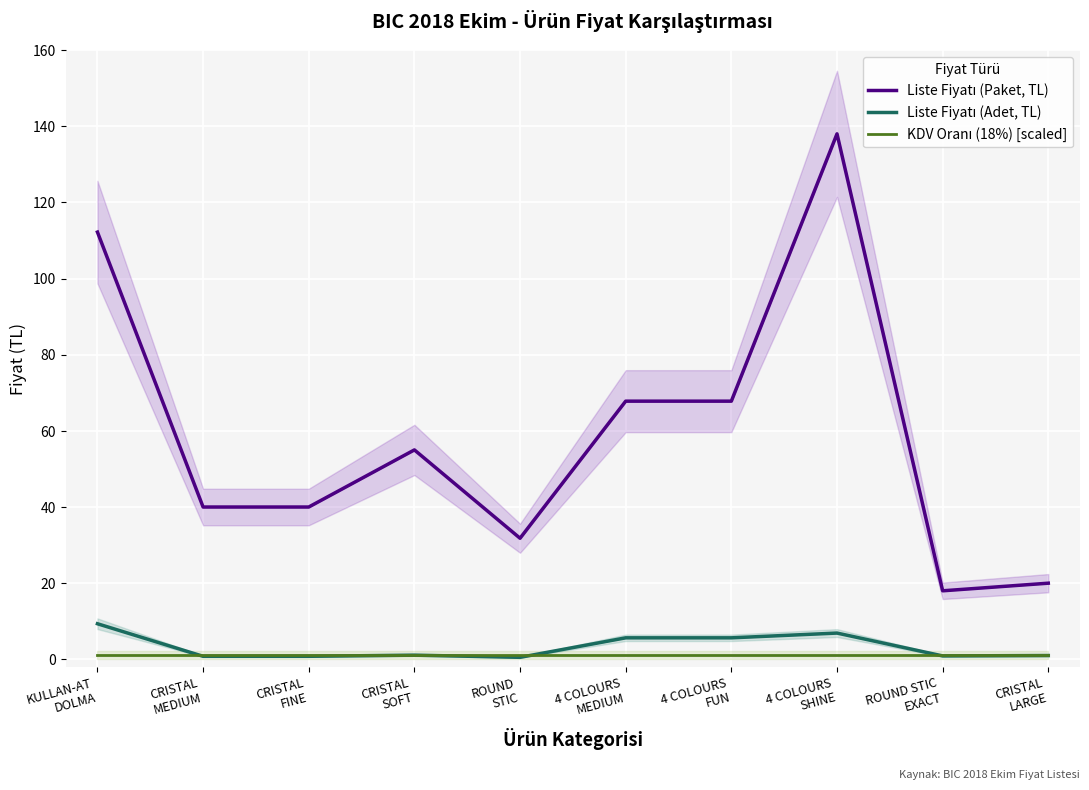

True or false: Liste Fiyatı (Adet, TL) and Liste Fiyatı (Paket, TL) intersect in this chart.

False